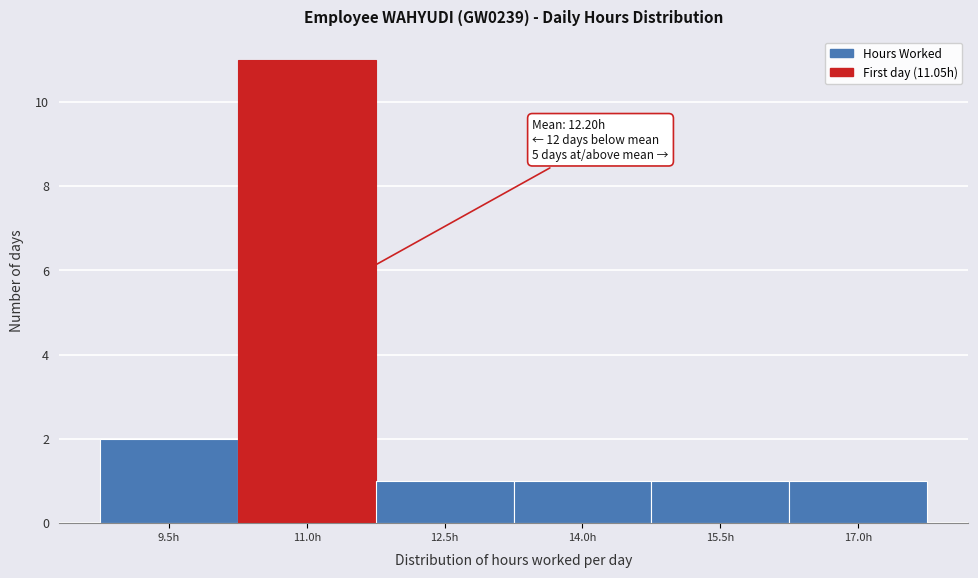

Reading left to right, what are all the values shown in this chart?

2	11	1	1	1	1